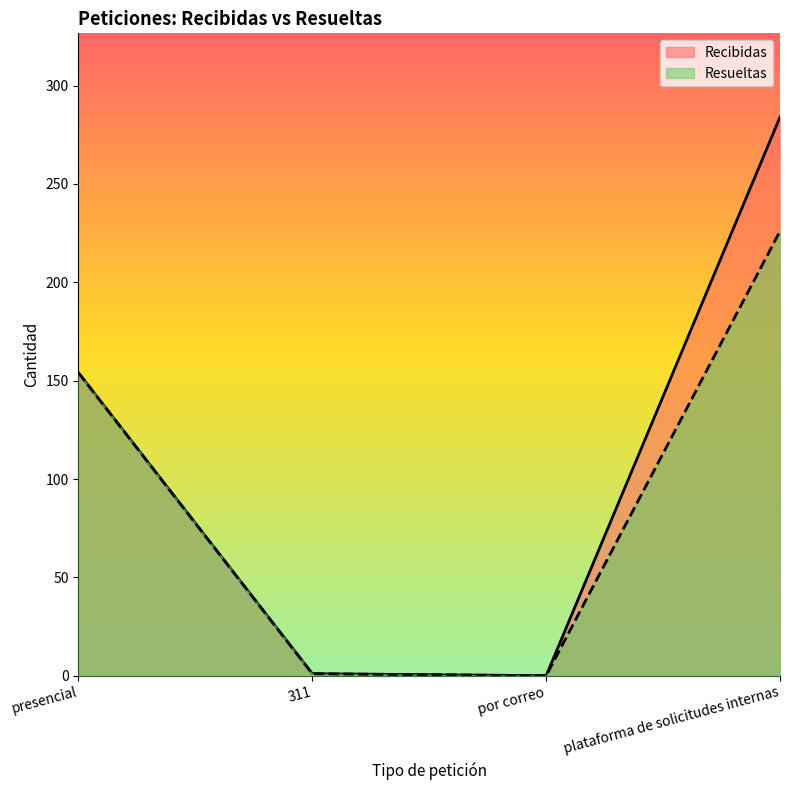

List the labels in order of value, smallest first.

por correo, 311, presencial, plataforma de solicitudes internas